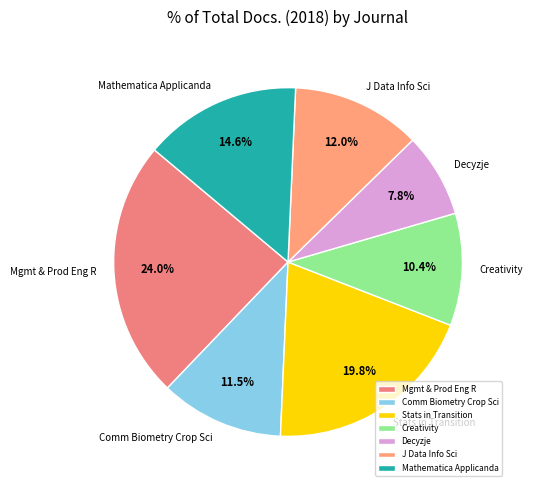

Does any single category account for the majority?

No